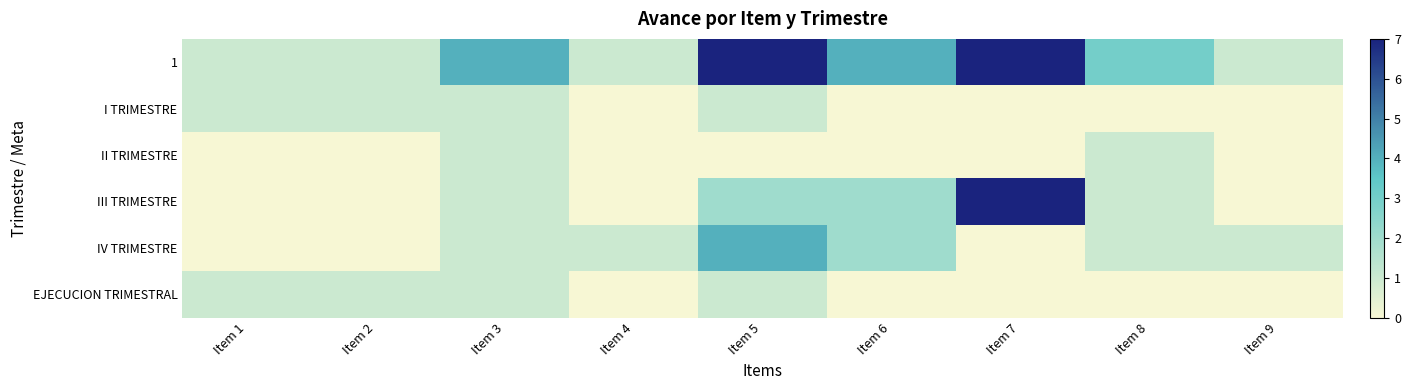

Reading left to right, list all the values displayed in this chart.

1: Item 1=1	Item 2=1	Item 3=4	Item 4=1	Item 5=7	Item 6=4	Item 7=7	Item 8=3	Item 9=1
I TRIMESTRE: Item 1=1	Item 2=1	Item 3=1	Item 4=0	Item 5=1	Item 6=0	Item 7=0	Item 8=0	Item 9=0
II TRIMESTRE: Item 1=0	Item 2=0	Item 3=1	Item 4=0	Item 5=0	Item 6=0	Item 7=0	Item 8=1	Item 9=0
III TRIMESTRE: Item 1=0	Item 2=0	Item 3=1	Item 4=0	Item 5=2	Item 6=2	Item 7=7	Item 8=1	Item 9=0
IV TRIMESTRE: Item 1=0	Item 2=0	Item 3=1	Item 4=1	Item 5=4	Item 6=2	Item 7=0	Item 8=1	Item 9=1
EJECUCION TRIMESTRAL: Item 1=1	Item 2=1	Item 3=1	Item 4=0	Item 5=1	Item 6=0	Item 7=0	Item 8=0	Item 9=0